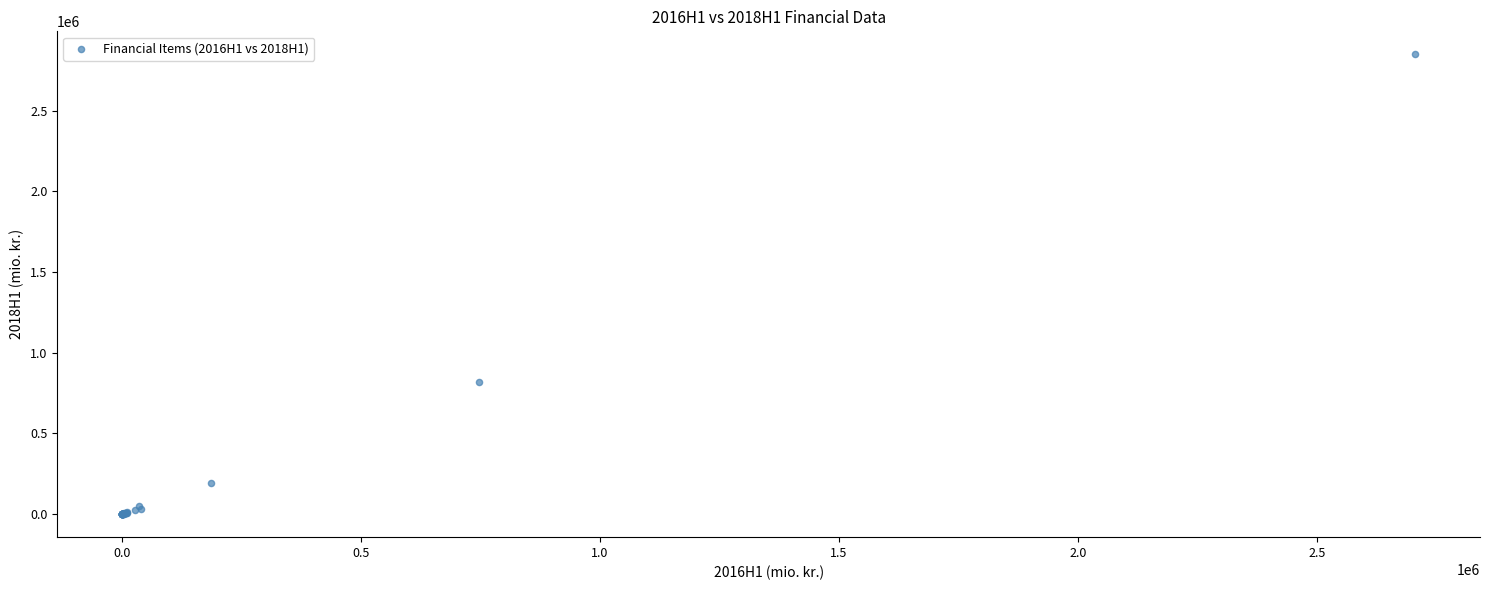

What Y value in the scatter plot is closest to 1425008?

818204.9